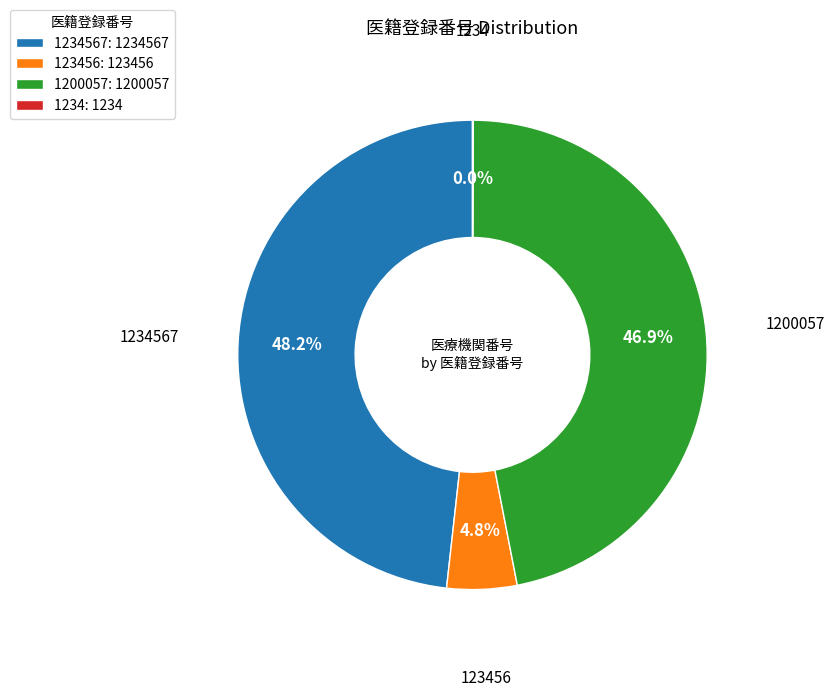

Which category has the biggest portion of the pie?

1234567: 1234567